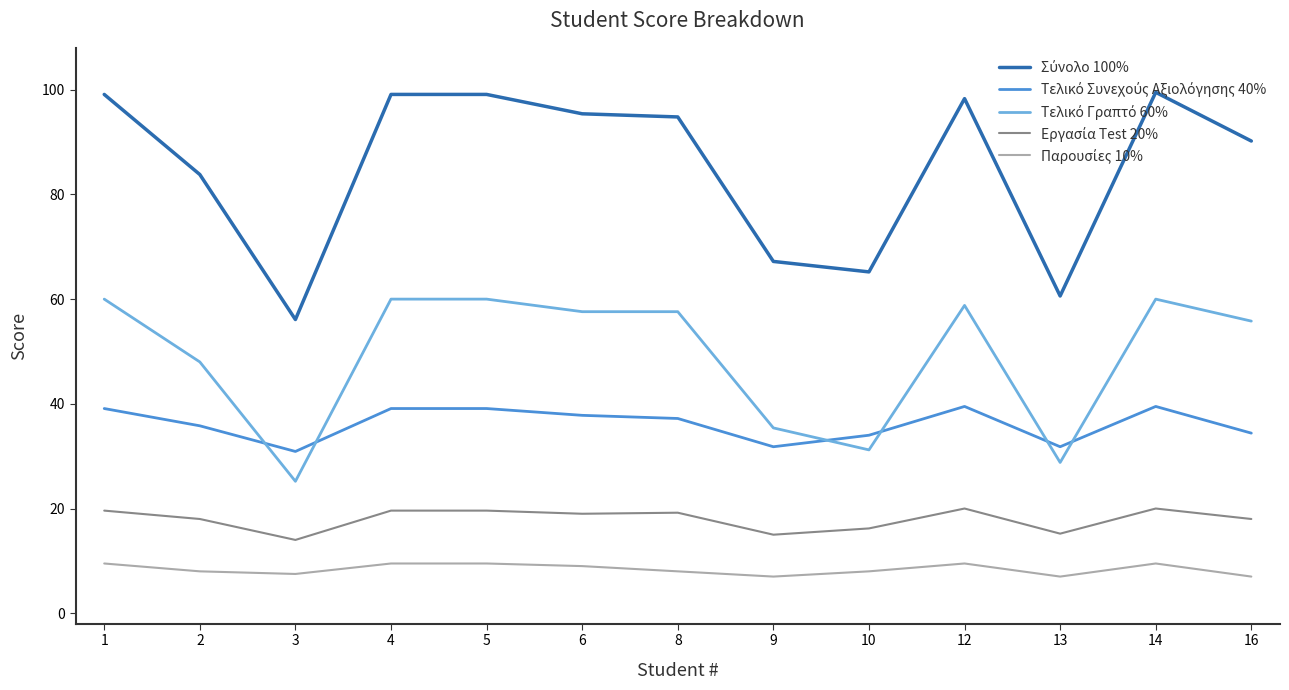

What is the minimum value shown in the chart?

7.0